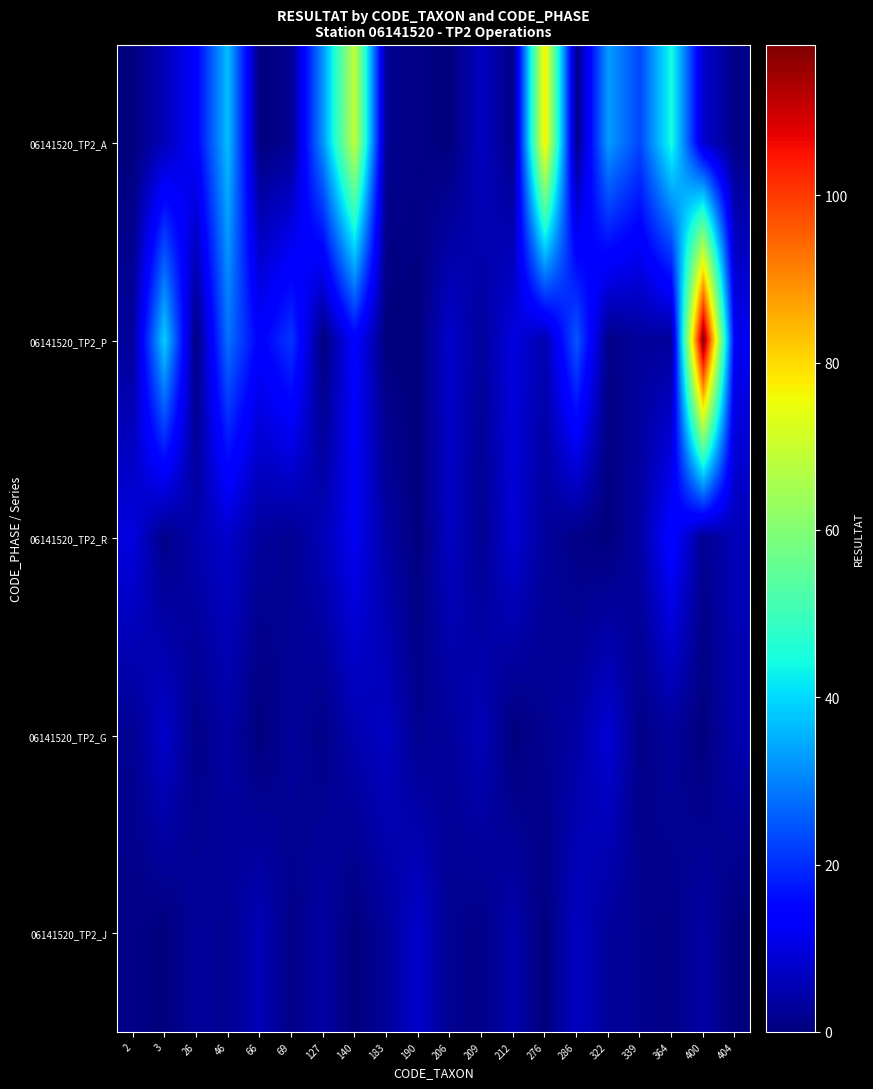

Reading right to left, extract all data points from this chart.

06141520_TP2_A: 404=1	400=8	364=45	339=23	322=33	286=1	276=78	212=1	209=7	206=0	190=1	183=2	140=69	127=32	69=2	66=0	46=37	26=14	3=6	2=0
06141520_TP2_P: 404=12	400=118	364=3	339=3	322=1	286=25	276=5	212=10	209=3	206=8	190=0	183=0	140=14	127=0	69=21	66=14	46=28	26=0	3=39	2=3
06141520_TP2_R: 404=6	400=2	364=15	339=4	322=0	286=1	276=3	212=9	209=2	206=7	190=0	183=4	140=12	127=6	69=2	66=3	46=8	26=5	3=1	2=10
06141520_TP2_G: 404=5	400=0	364=3	339=1	322=9	286=4	276=2	212=0	209=6	206=3	190=2	183=7	140=5	127=1	69=3	66=0	46=4	26=1	3=8	2=2
06141520_TP2_J: 404=0	400=4	364=1	339=2	322=3	286=7	276=0	212=5	209=1	206=2	190=8	183=3	140=0	127=4	69=1	66=6	46=2	26=3	3=0	2=1